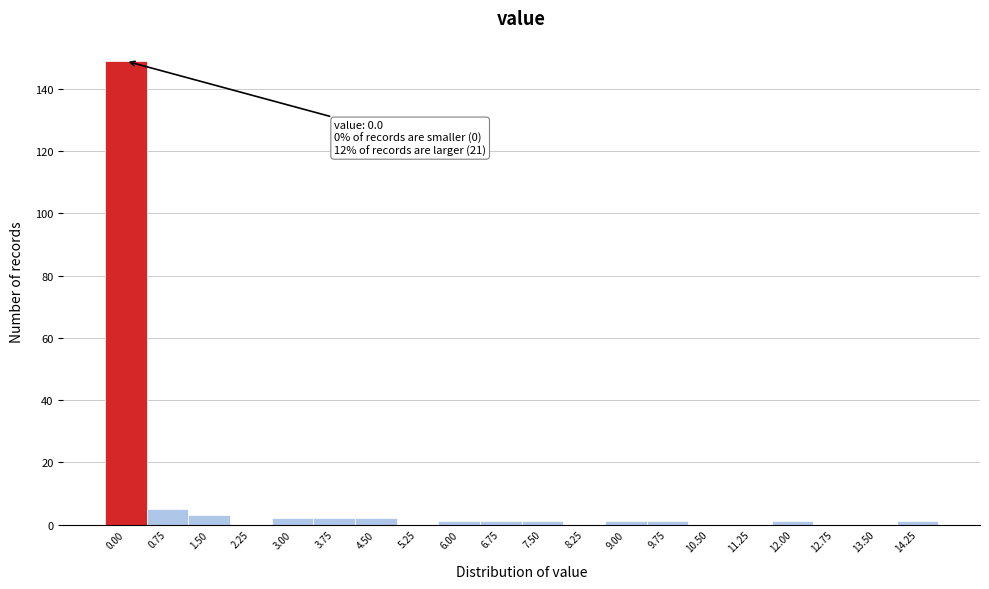

Reading left to right, list all the values displayed in this chart.

0.00=149	0.75=5	1.50=3	2.25=0	3.00=2	3.75=2	4.50=2	5.25=0	6.00=1	6.75=1	7.50=1	8.25=0	9.00=1	9.75=1	10.50=0	11.25=0	12.00=1	12.75=0	13.50=0	14.25=1